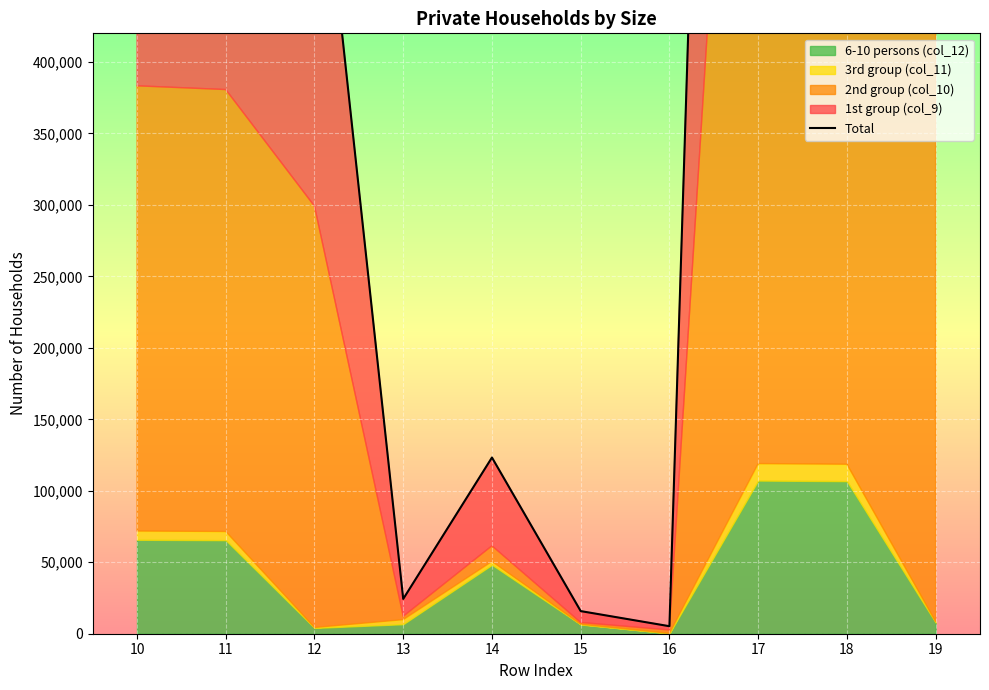

How many points are lower than both their immediate neighbors (excluding endpoints)?

2